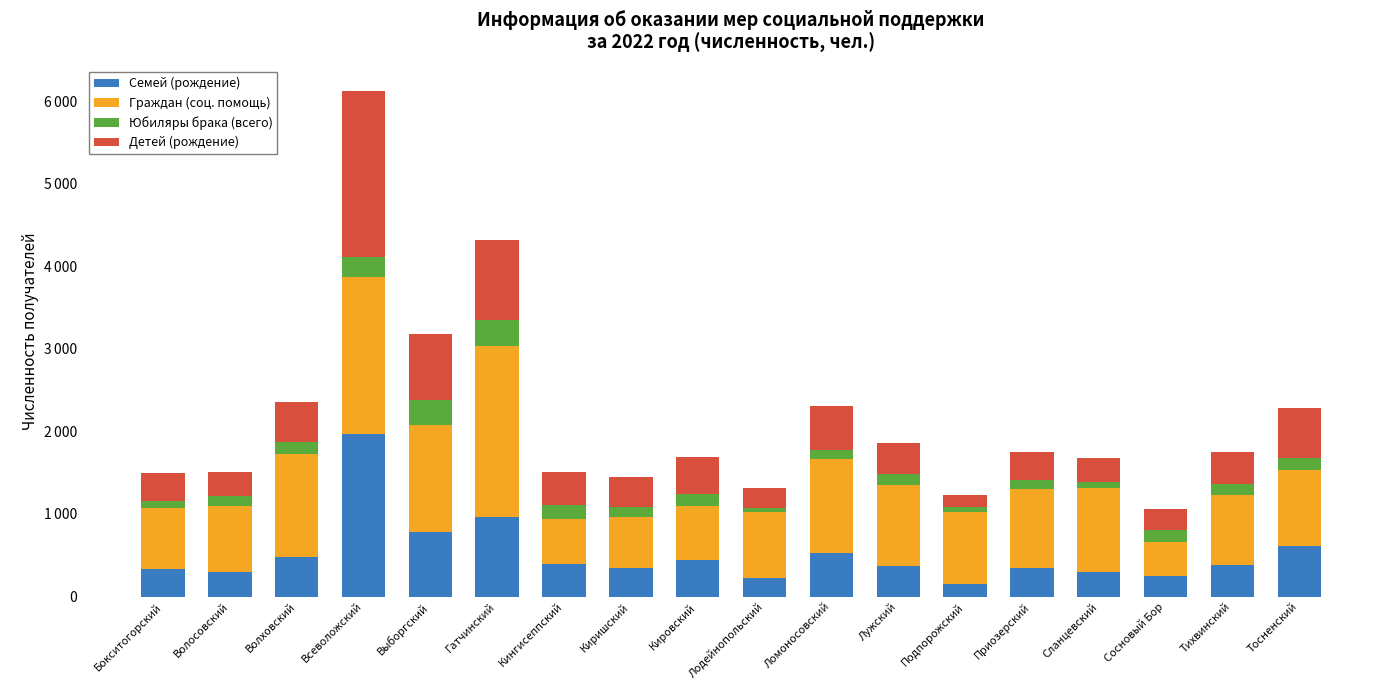

Are the bars horizontal?

No